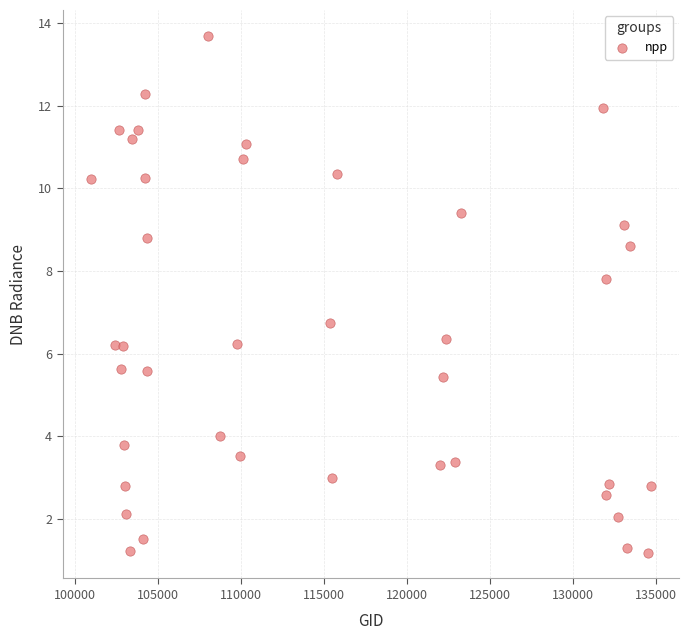

What Y value in the scatter plot is closest to 7?

6.7